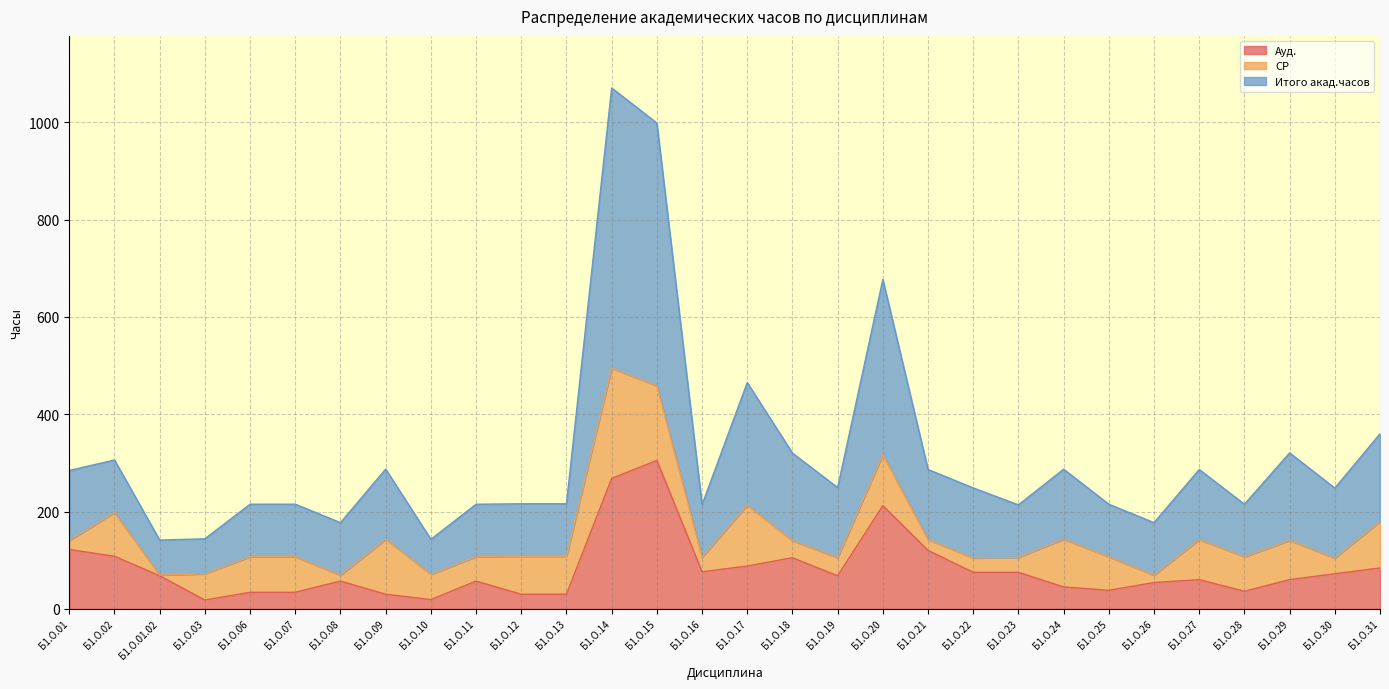

Between Б1.О.11 and Б1.О.31, which series saw the biggest shift?

Итого акад.часов